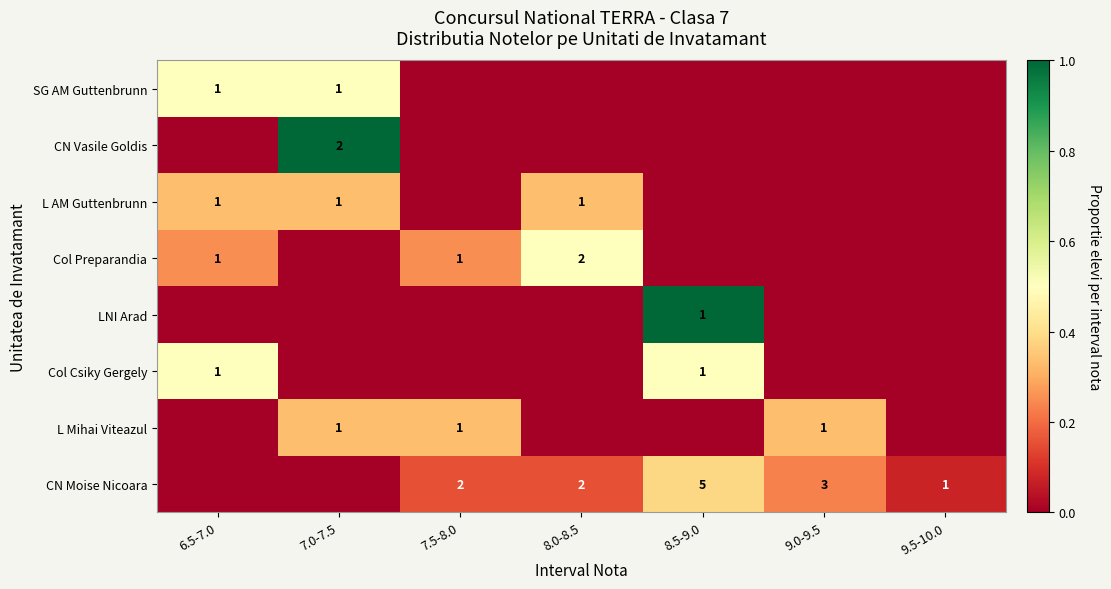

What is the spread (max minus min) of values at 9.5-10.0?

0.1